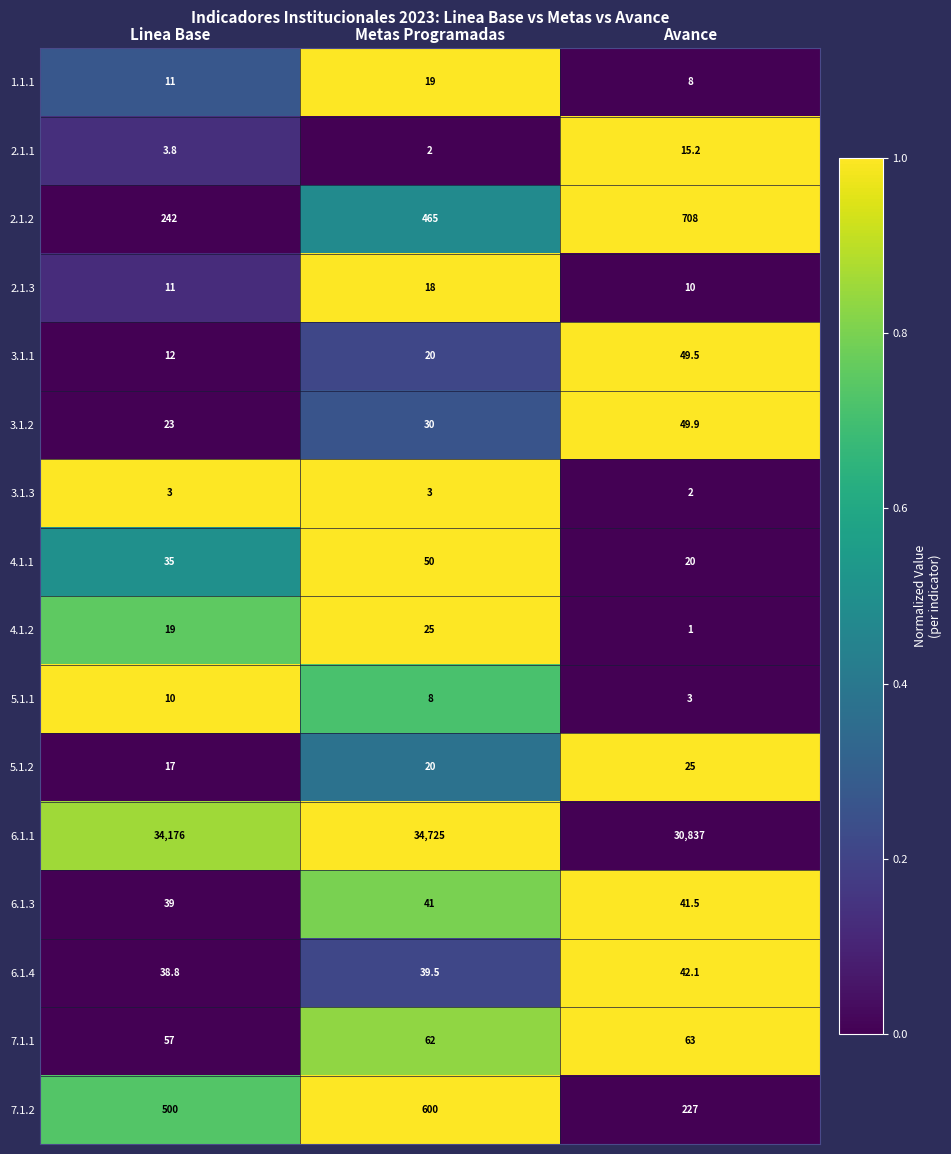

What value does the 6.1.1 series have at Linea Base?

34176.0